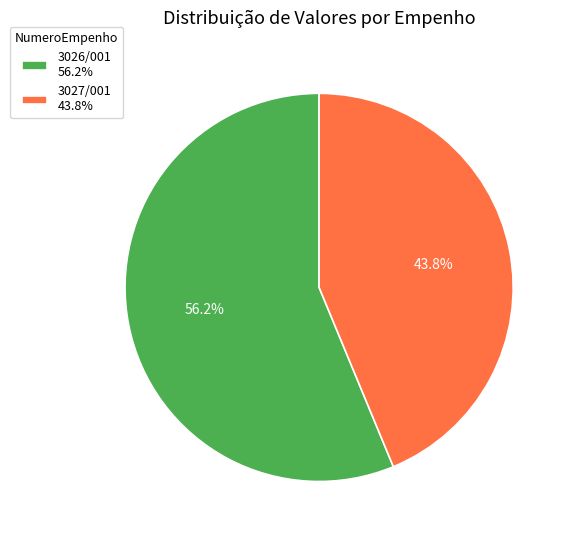

To the nearest percent, what portion does 3026/001 represent?

56%